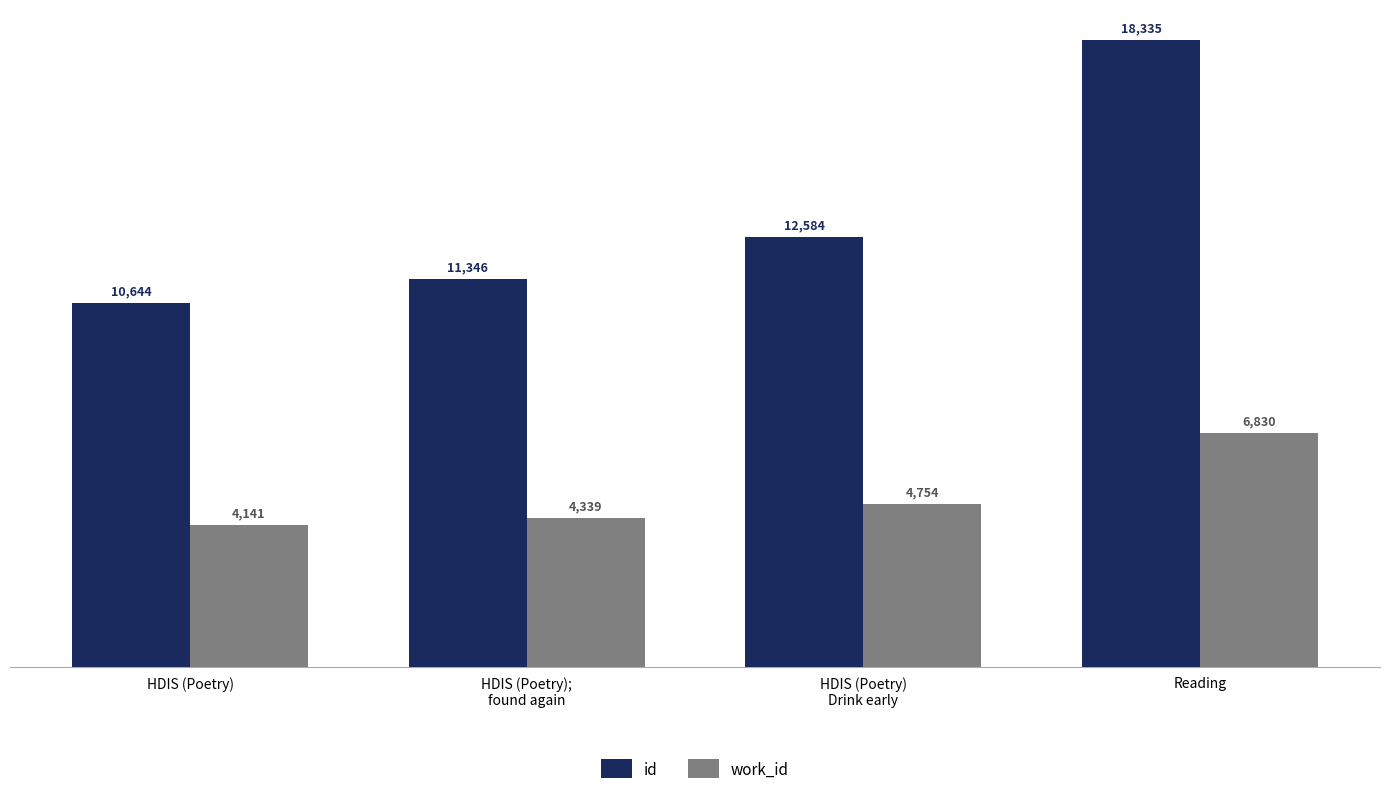

How many data points does each series have?

4